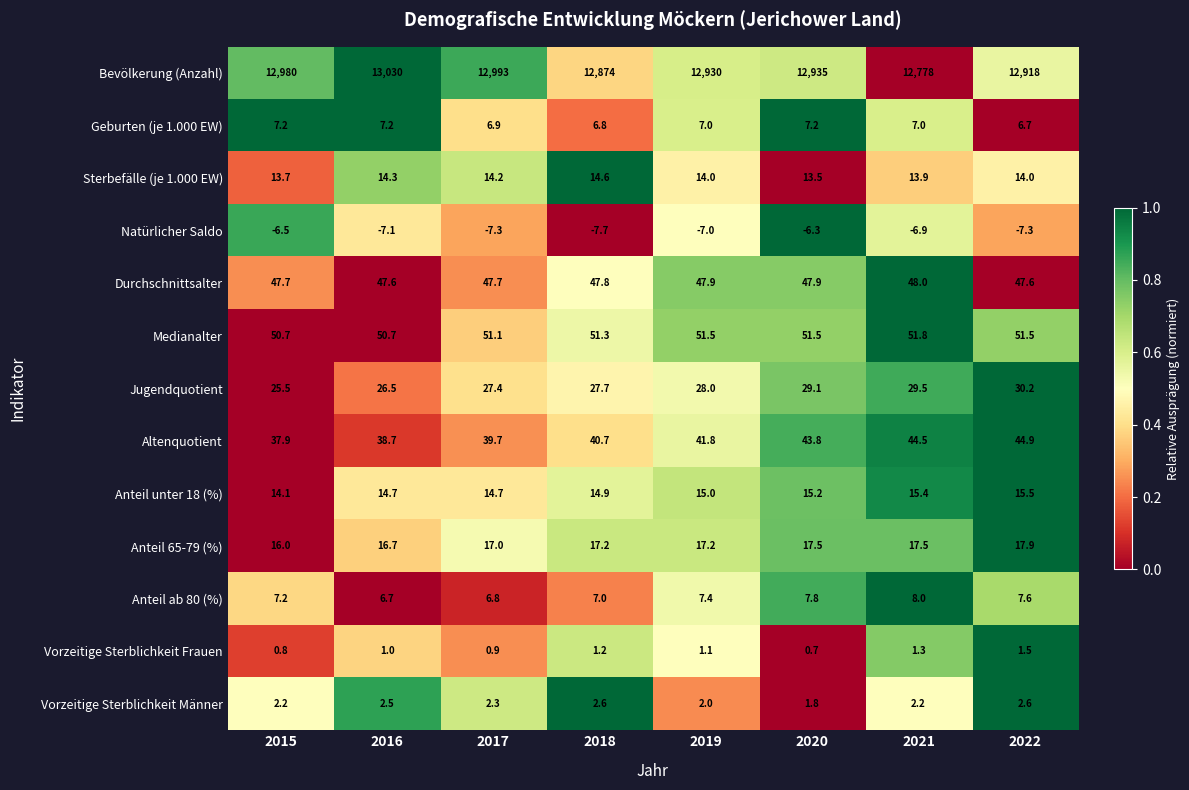

What is the difference between the maximum and minimum values in the Anteil 65-79 (%) series?

1.9